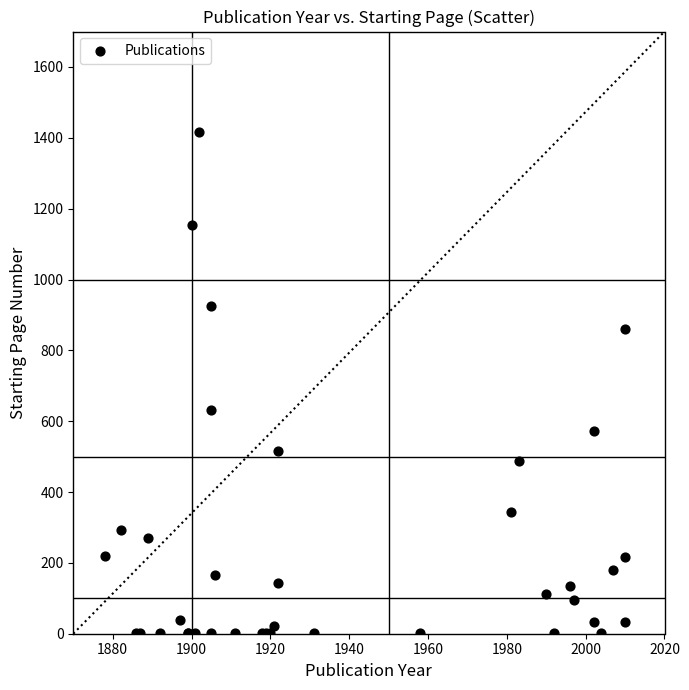

What Y value in the scatter plot is closest to 708?

633